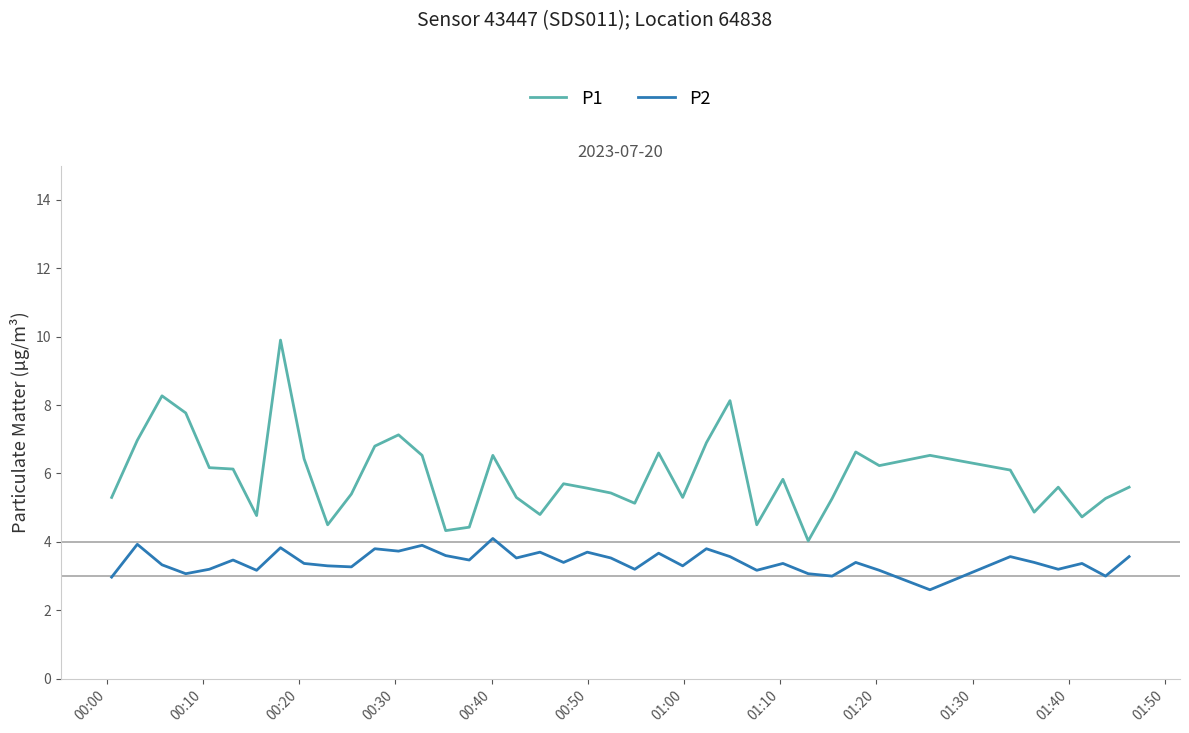

True or false: P1 and P2 cross at least once.

False